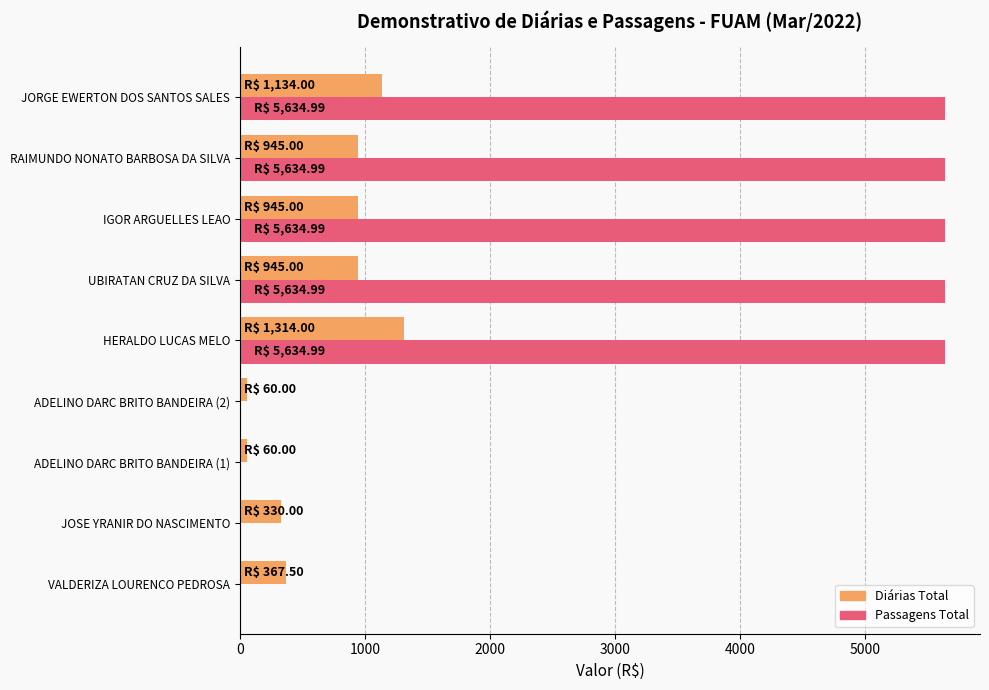

Count the number of data series in this chart.

2